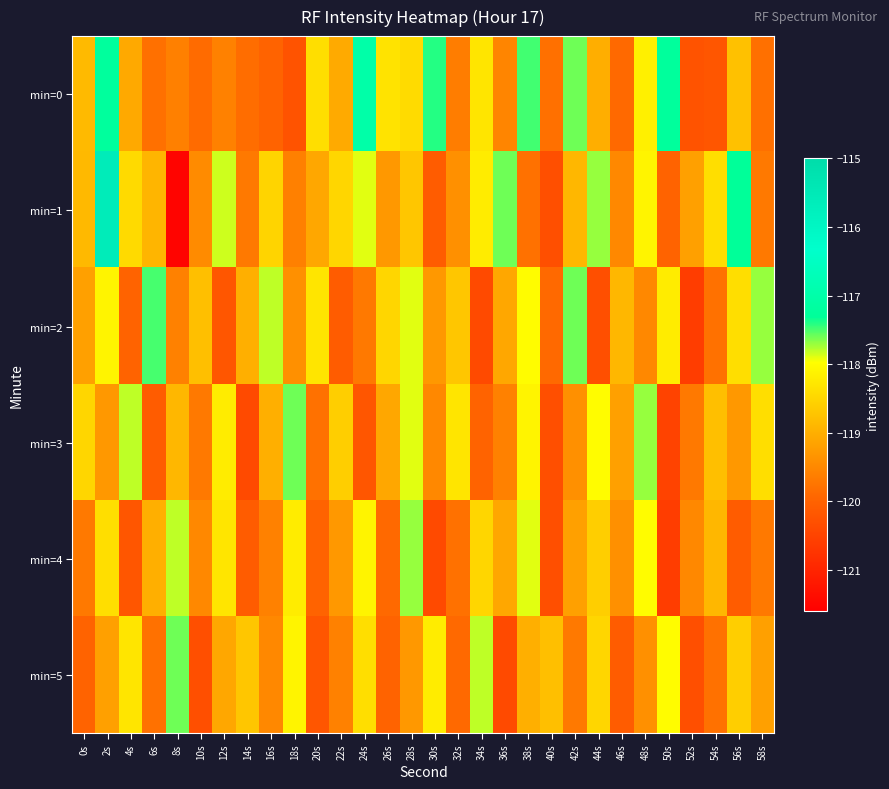

What is the difference between the highest and lowest values at 26s?

1.7